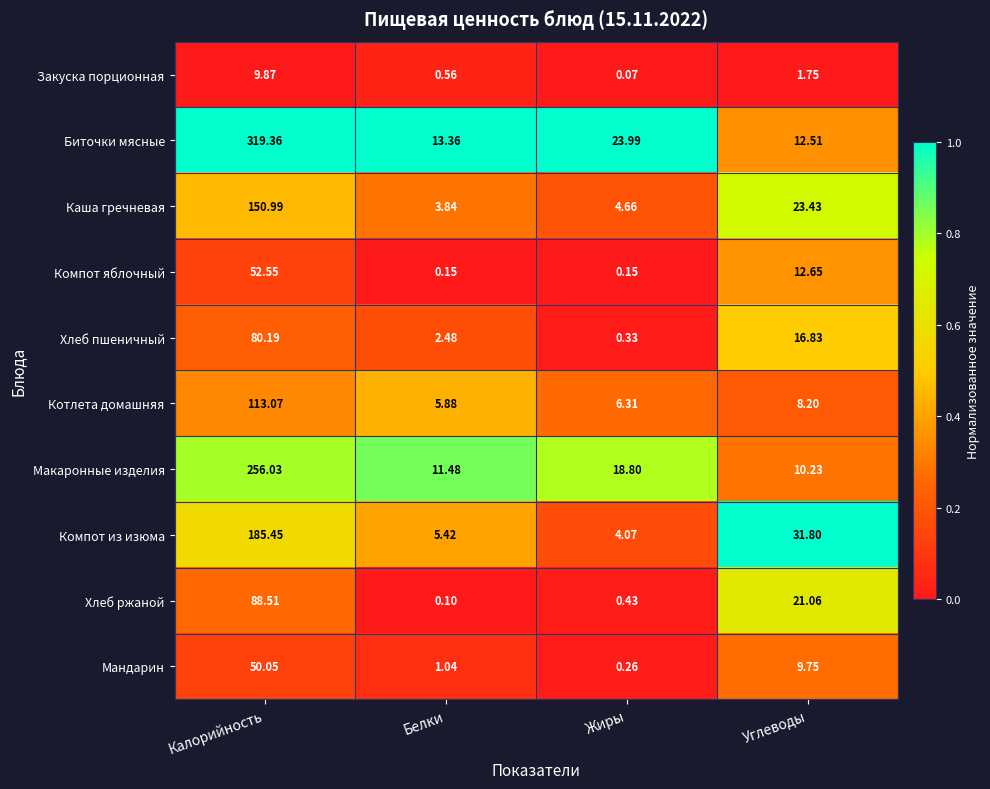

Between Жиры and Углеводы, which series saw the biggest shift?

Компот из изюма